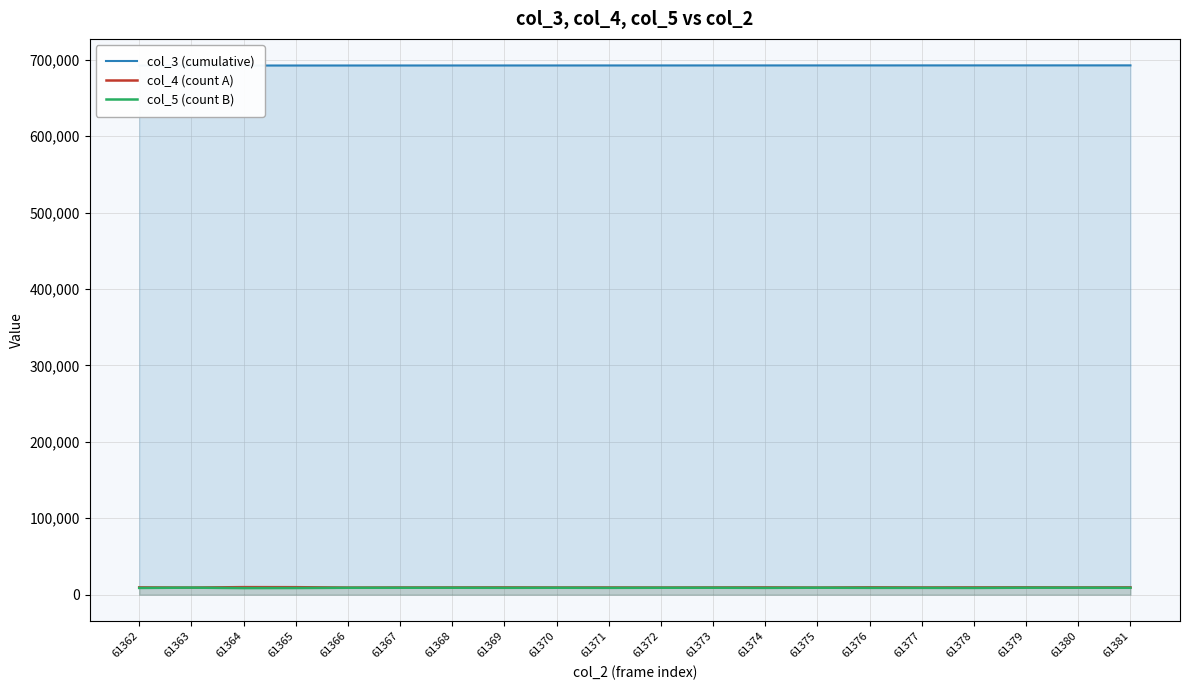

Reading right to left, extract all data points from this chart.

col_3 (cumulative): 61381=692572	61380=692561	61379=692550	61378=692539	61377=692527	61376=692516	61375=692505	61374=692493	61373=692482	61372=692471	61371=692460	61370=692448	61369=692437	61368=692426	61367=692414	61366=692403	61365=692392	61364=692381	61363=692369	61362=692358
col_4 (count A): 61381=9568	61380=9494	61379=9614	61378=9547	61377=9463	61376=9633	61375=9340	61374=9551	61373=9480	61372=9380	61371=9450	61370=9418	61369=9547	61368=9480	61367=9430	61366=9328	61365=9828	61364=9905	61363=9322	61362=9549
col_5 (count B): 61381=9053	61380=9155	61379=9145	61378=8897	61377=8961	61376=8988	61375=9136	61374=8954	61373=9108	61372=9087	61371=8983	61370=9093	61369=9022	61368=9109	61367=9089	61366=9068	61365=8780	61364=8682	61363=9220	61362=8862